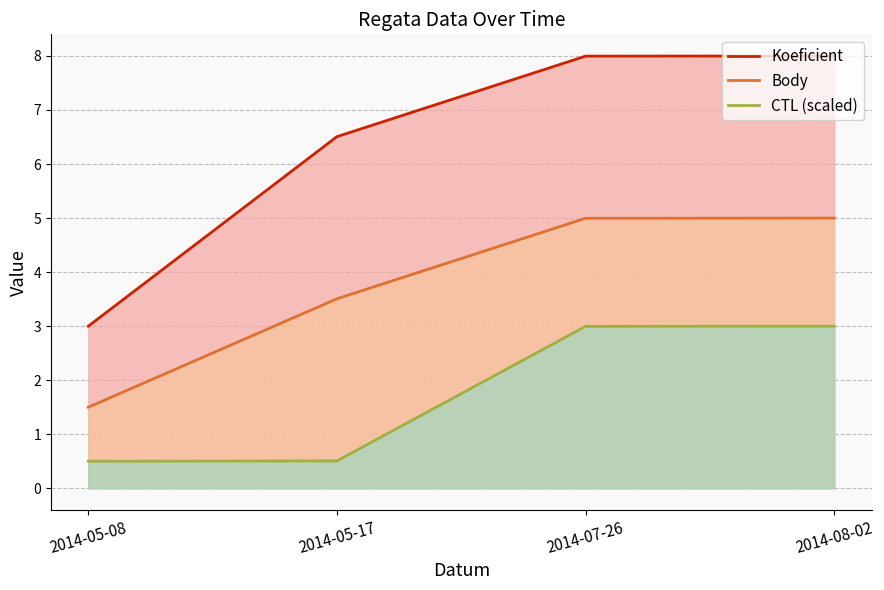

What is the minimum value for Koeficient?

3.0